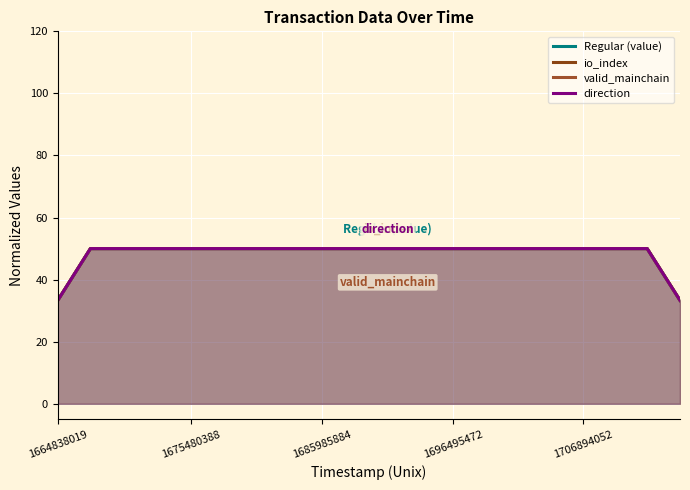

True or false: Regular (value) and valid_mainchain cross at least once.

False